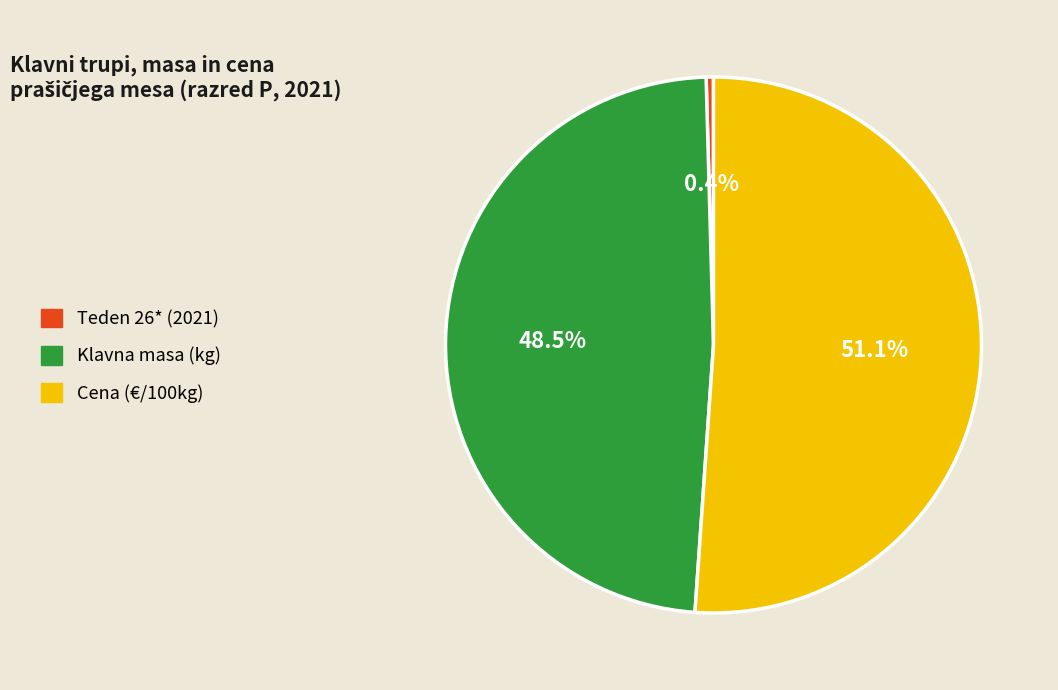

How many segments does this pie chart have?

3